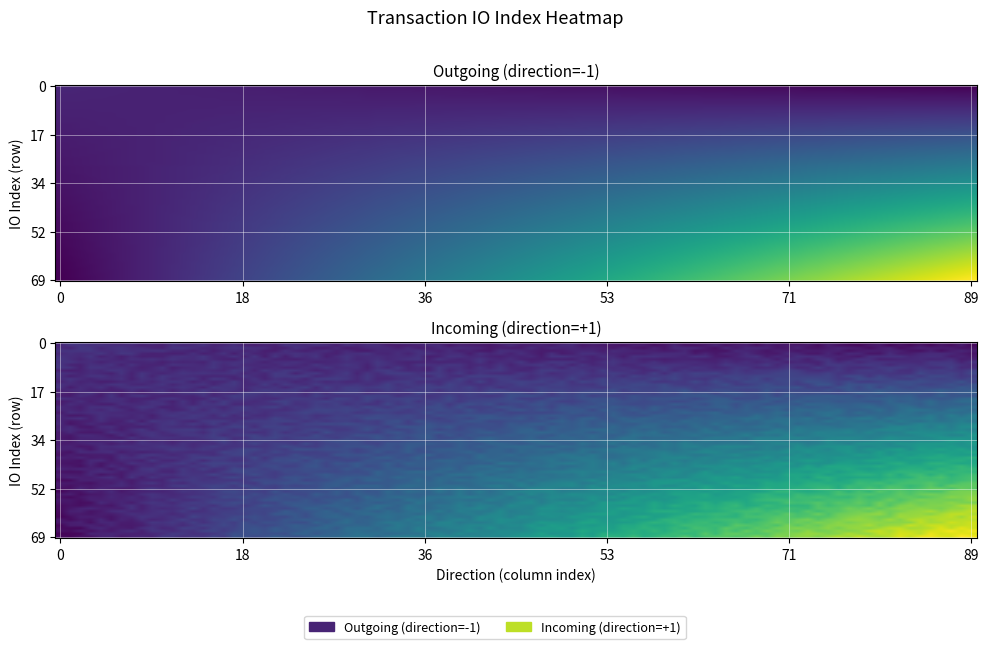

Is it true that de96d78fdafe8da275939f7c73c3c730e57f5a6 equals 1 at direction?

False